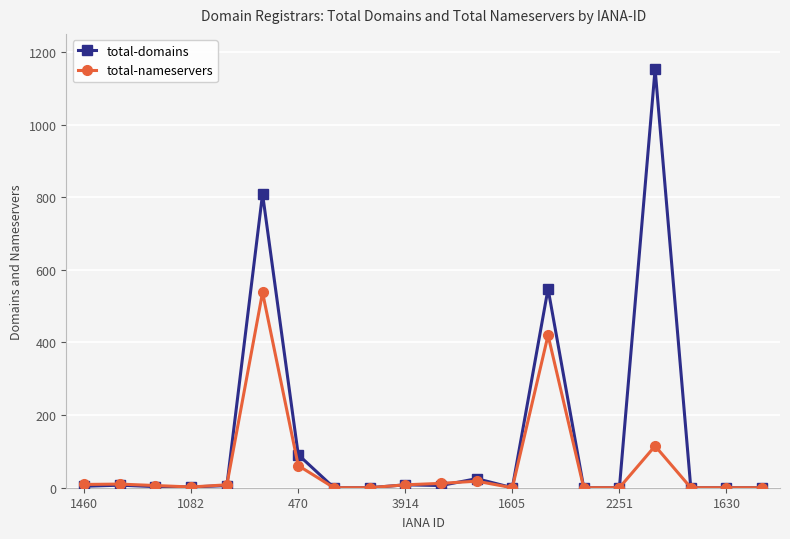

Which series has the widest spread of values?

total-domains